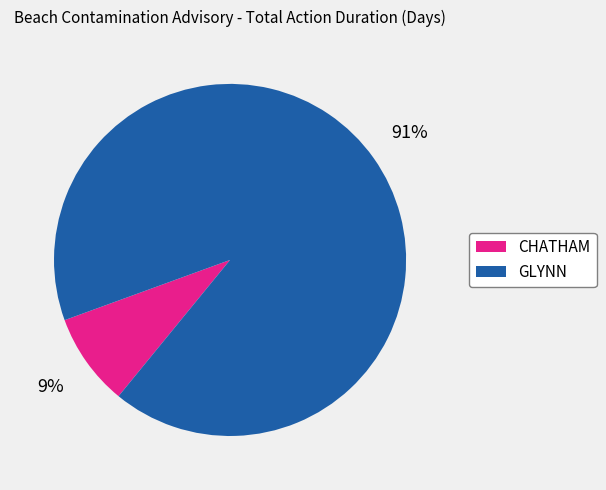

Combined, do GLYNN and CHATHAM account for over 50%?

Yes